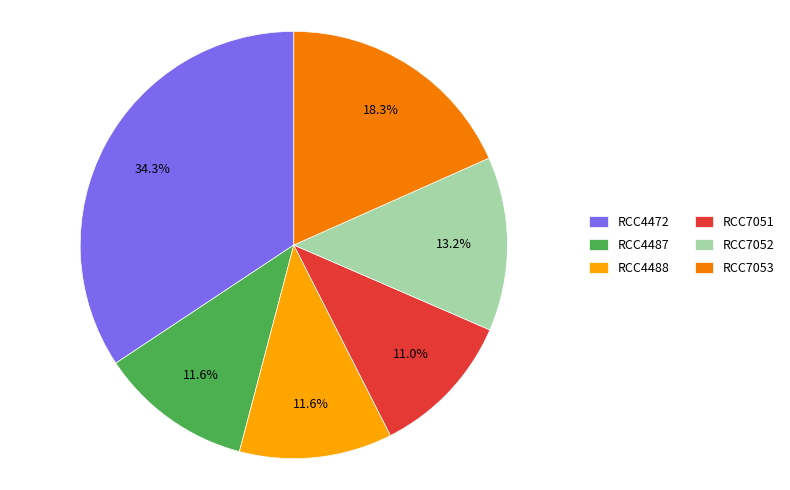

How many slices are in this pie chart?

6